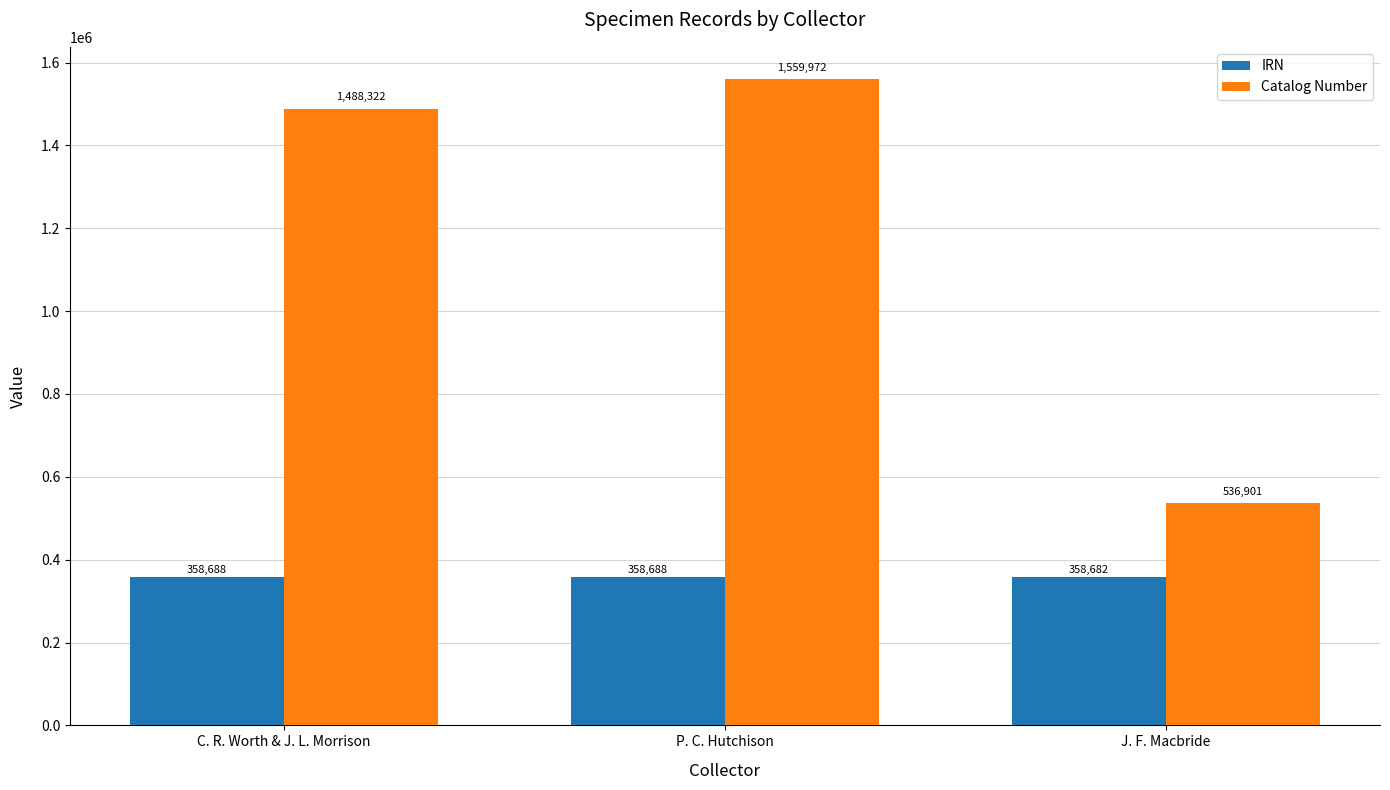

How many bars are there in total?

6